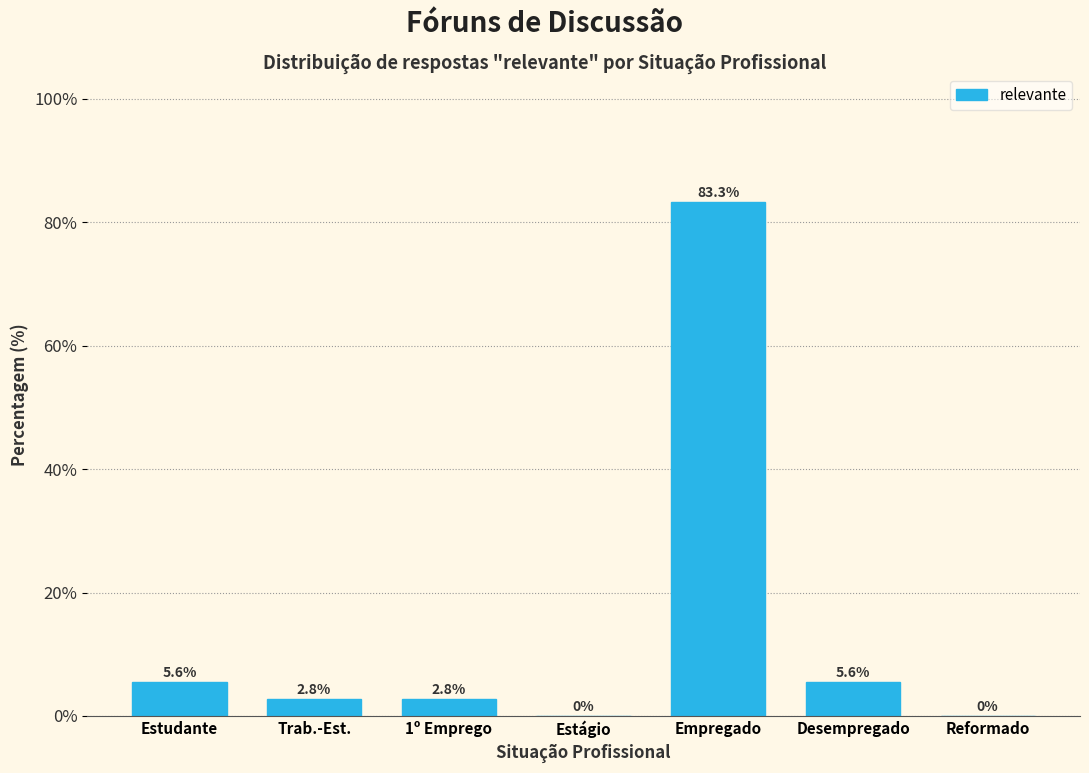

Reading left to right, what are all the values shown in this chart?

Estudante=5.6	Trab.-Est.=2.8	1º Emprego=2.8	Estágio=0.0	Empregado=83.3	Desempregado=5.6	Reformado=0.0